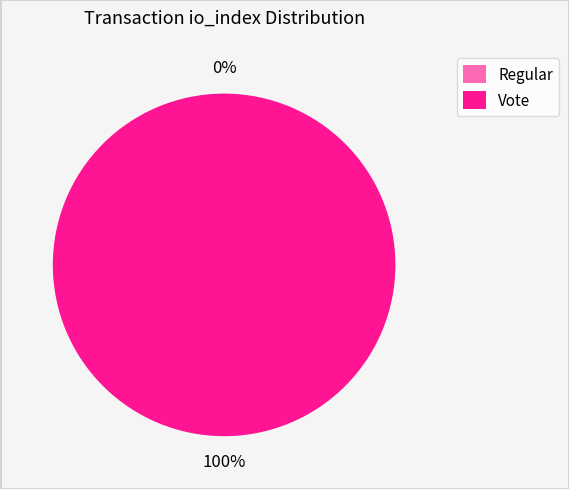

To the nearest percent, what percentage of the pie is Vote?

100%